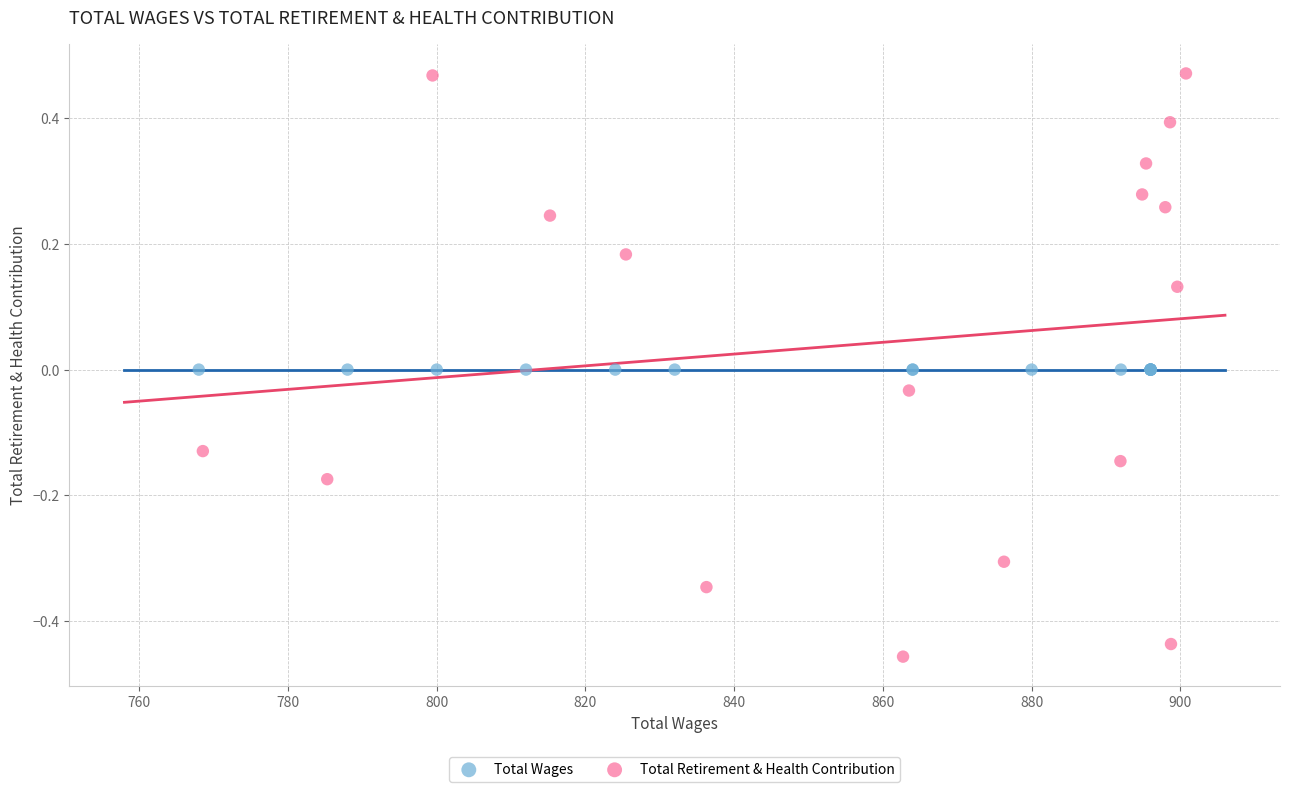

Which series reaches the minimum Y coordinate?

Total Retirement & Health Contribution